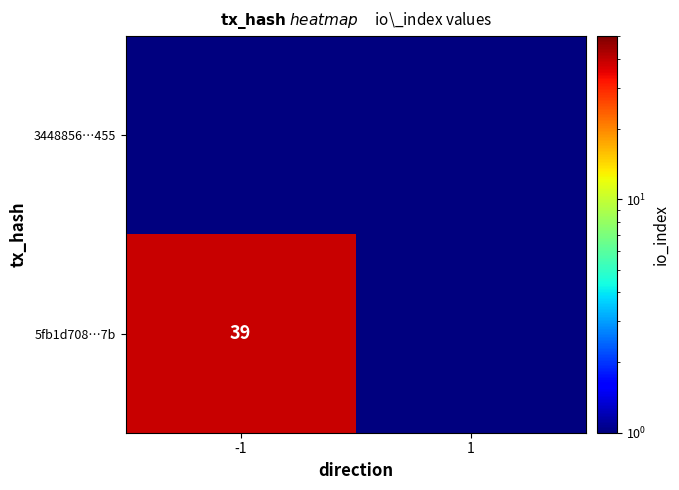

The 5fb1d708…7b series shows 8.0 at -1. True or false?

False